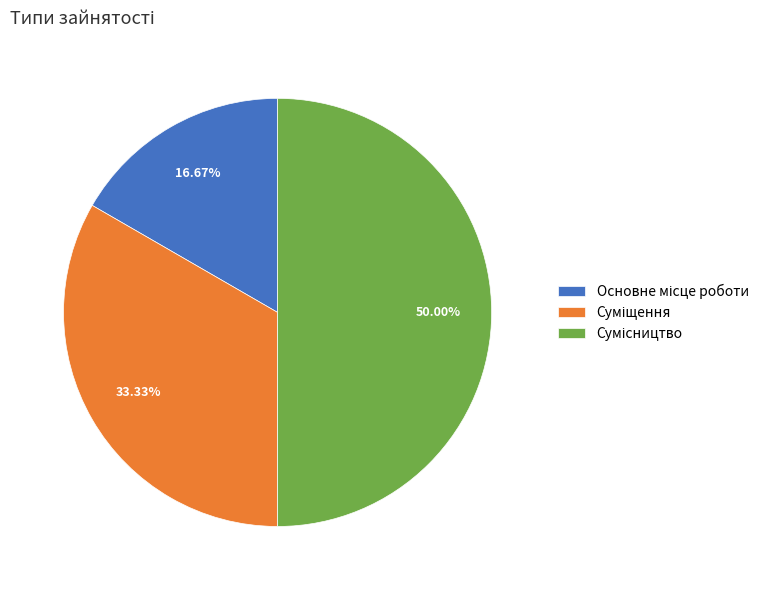

Which category has the smallest portion of the pie?

Основне місце роботи